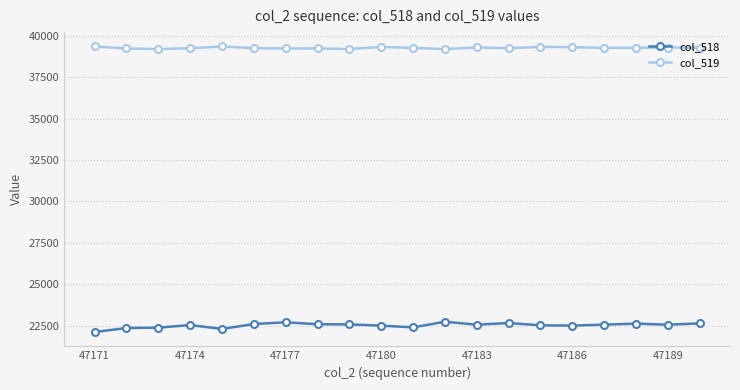

Which series has the largest range (max minus min)?

col_518